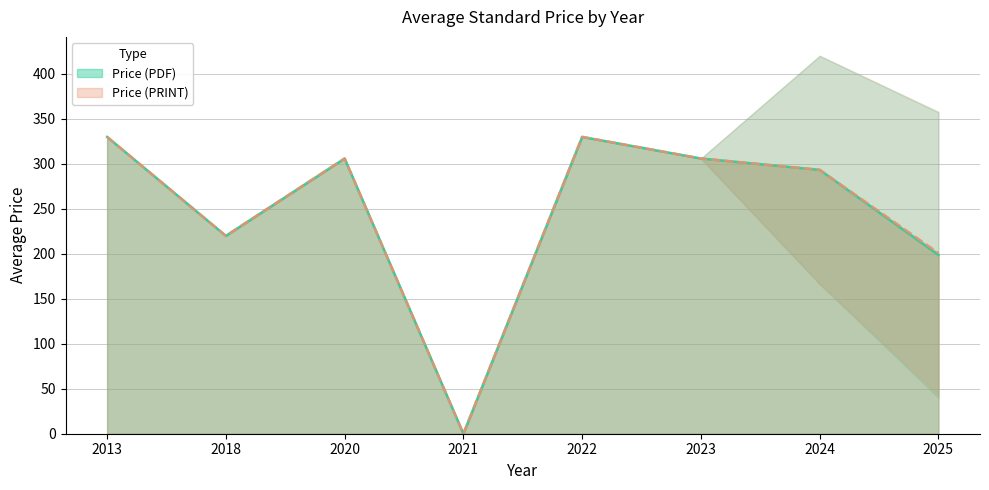

Which label corresponds to the largest value in the chart?

2024